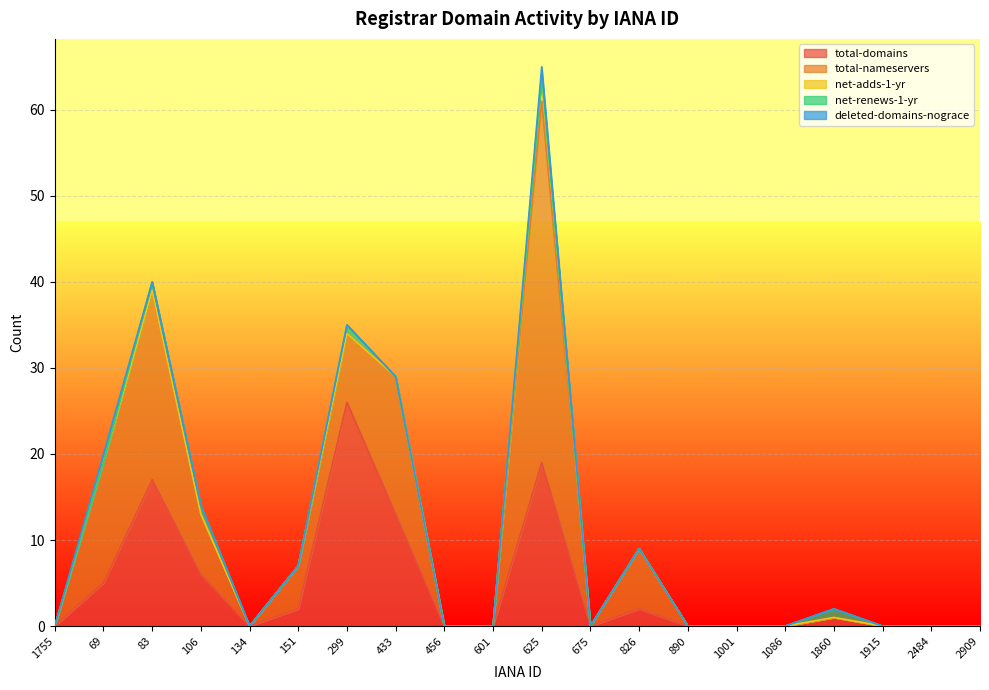

True or false: total-nameservers and net-adds-1-yr intersect in this chart.

False